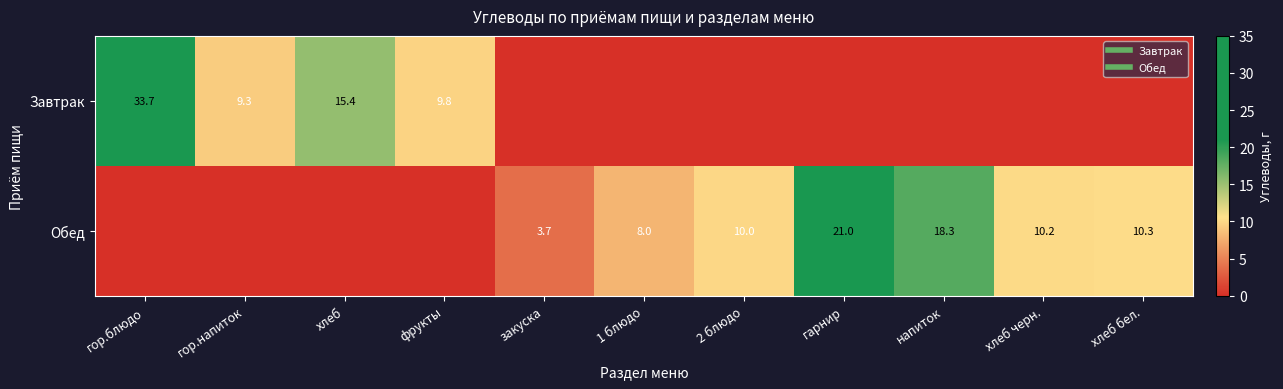

Which series has the largest total across all categories?

Обед